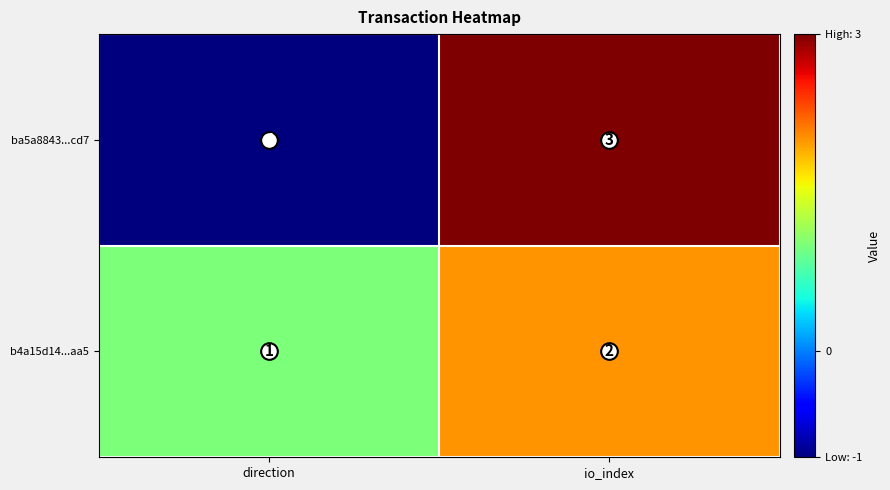

True or false: b4a15d14...aa5 has a value of 1 at direction.

True